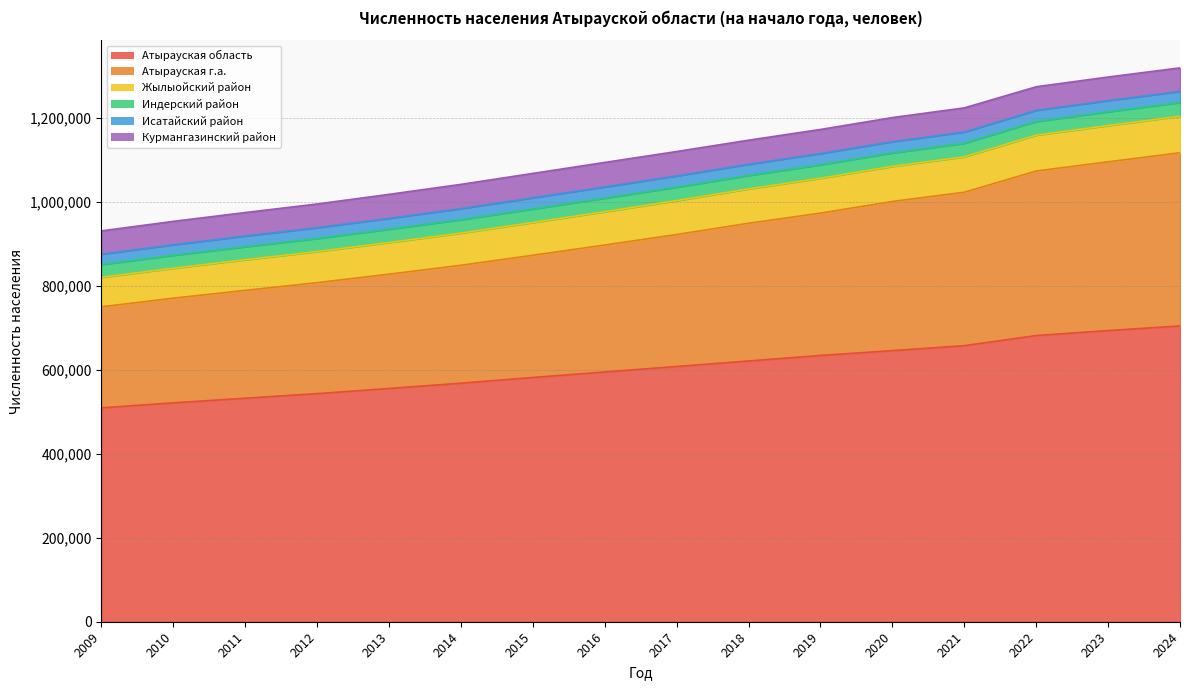

True or false: Жылыойский район and Атырауская область cross at least once.

False